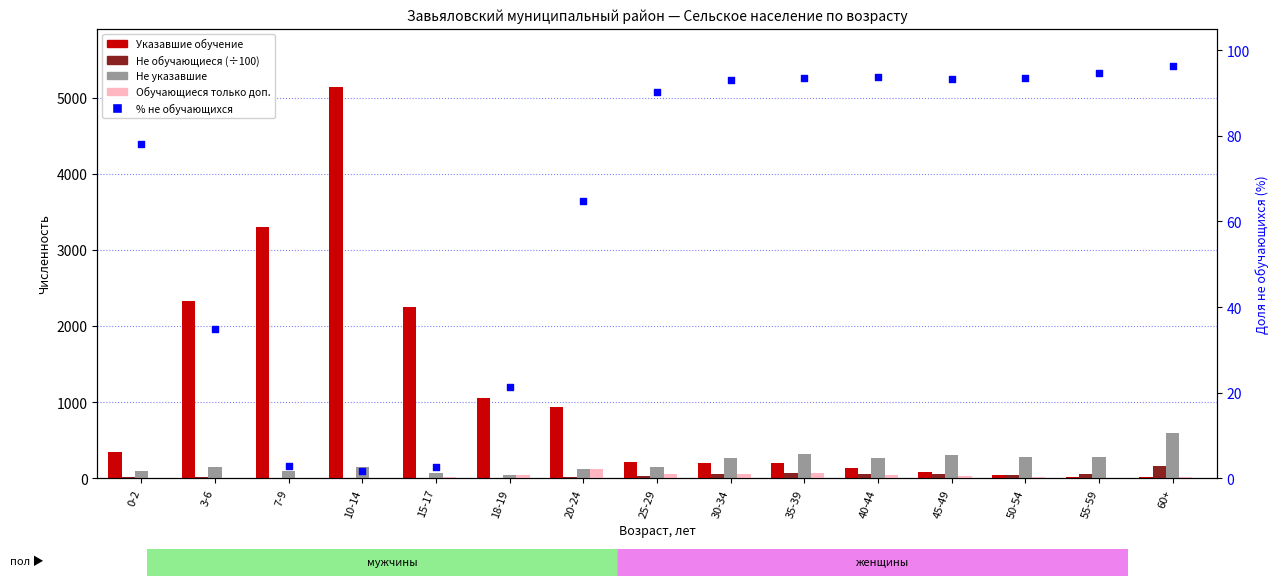

Which series contains the highest Y value?

Указавшие обучение